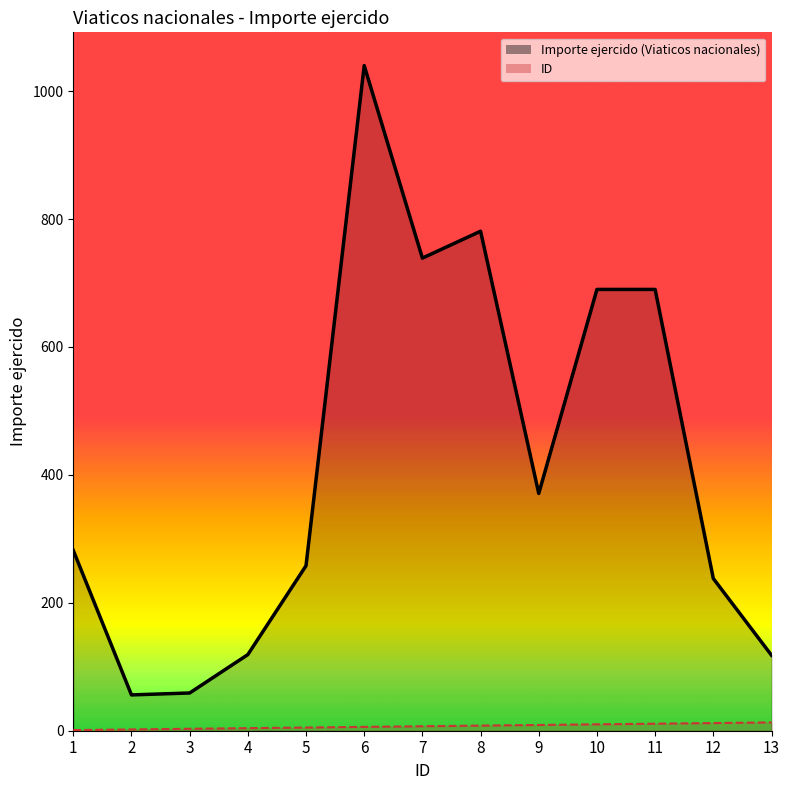

True or false: Importe ejercido (Viaticos nacionales) and ID intersect in this chart.

False